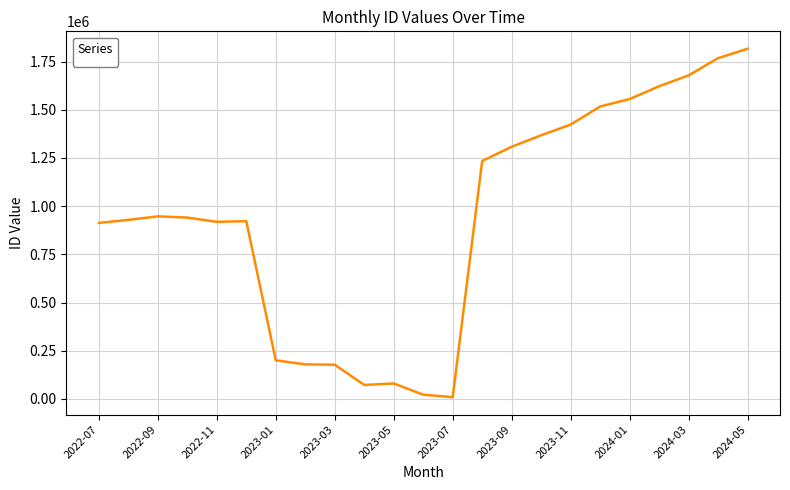

What is the maximum value shown in the chart?

1816539